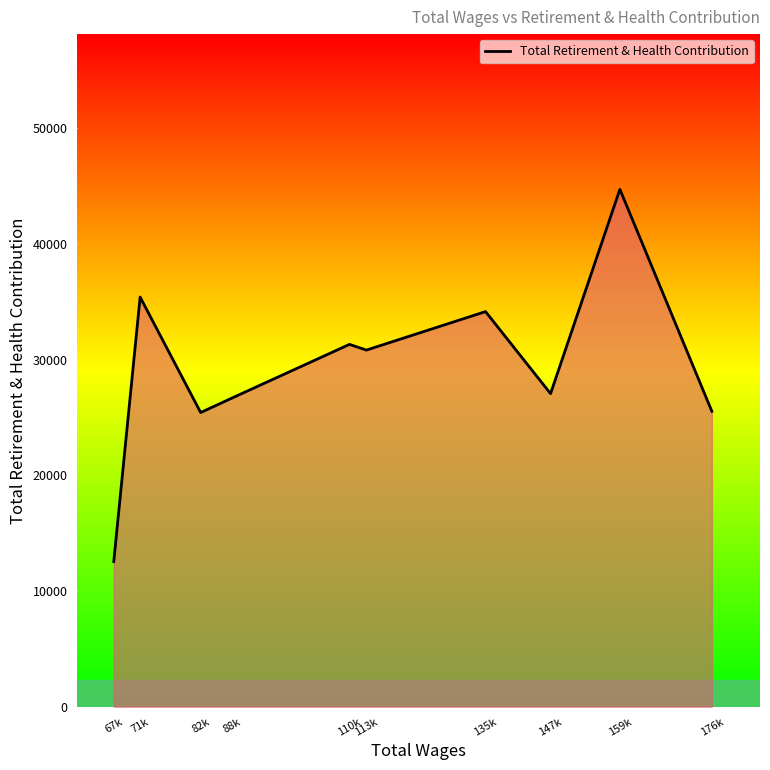

What is the approximate value at 82k?

25433